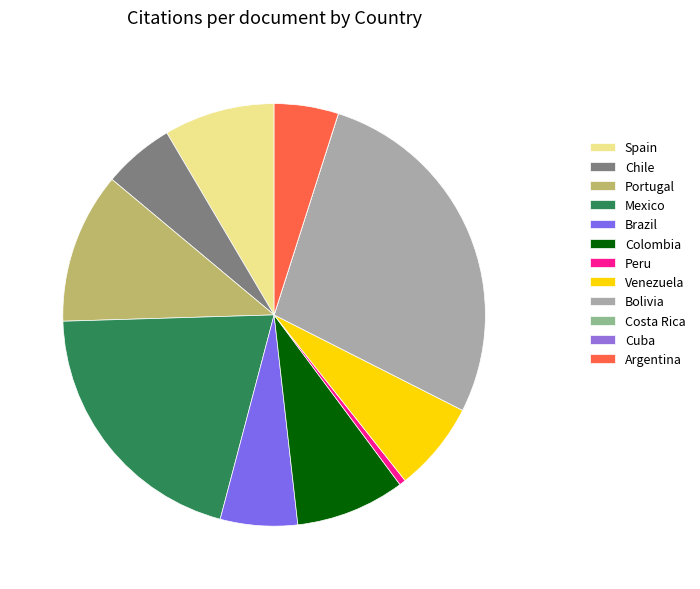

What is the smallest slice in the pie chart?

Costa Rica